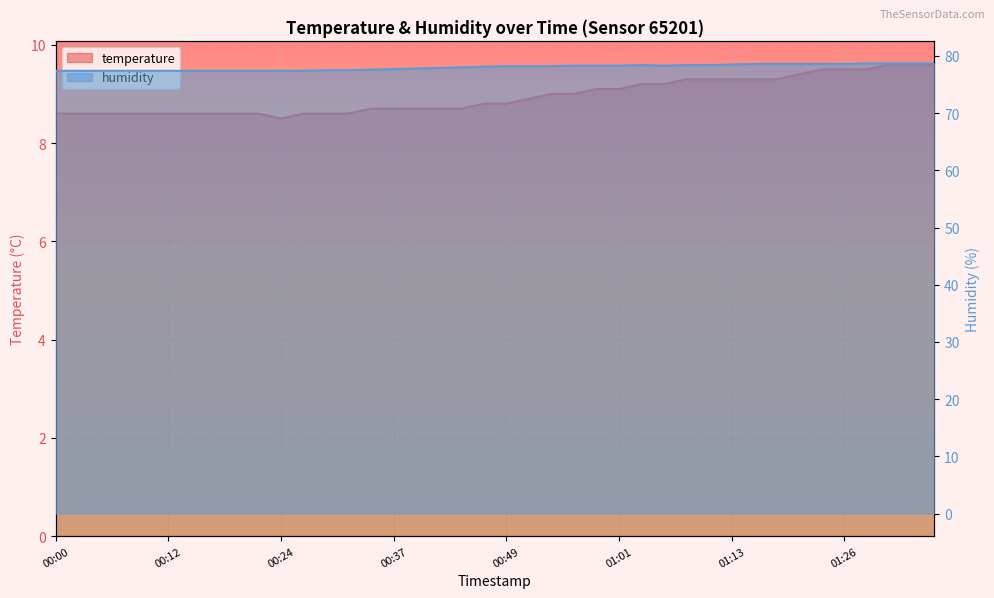

Reading left to right, transcribe all the data shown in this chart.

temperature: 00:00=8.6	00:03=8.6	00:05=8.6	00:07=8.6	00:10=8.6	00:12=8.6	00:15=8.6	00:17=8.6	00:20=8.6	00:22=8.6	00:24=8.5	00:27=8.6	00:29=8.6	00:32=8.6	00:34=8.7	00:37=8.7	00:39=8.7	00:41=8.7	00:44=8.7	00:46=8.8	00:49=8.8	00:51=8.9	00:54=9.0	00:56=9.0	00:58=9.1	01:01=9.1	01:03=9.2	01:06=9.2	01:08=9.3	01:11=9.3	01:13=9.3	01:16=9.3	01:18=9.3	01:21=9.4	01:23=9.5	01:26=9.5	01:28=9.5	01:31=9.6	01:33=9.6	01:36=9.6
humidity: 00:00=77.4	00:03=77.4	00:05=77.4	00:07=77.4	00:10=77.4	00:12=77.4	00:15=77.4	00:17=77.4	00:20=77.4	00:22=77.4	00:24=77.4	00:27=77.4	00:29=77.5	00:32=77.5	00:34=77.6	00:37=77.7	00:39=77.8	00:41=77.9	00:44=78.0	00:46=78.1	00:49=78.2	00:51=78.2	00:54=78.2	00:56=78.3	00:58=78.3	01:01=78.3	01:03=78.4	01:06=78.3	01:08=78.4	01:11=78.4	01:13=78.5	01:16=78.6	01:18=78.6	01:21=78.6	01:23=78.6	01:26=78.6	01:28=78.7	01:31=78.7	01:33=78.7	01:36=78.7